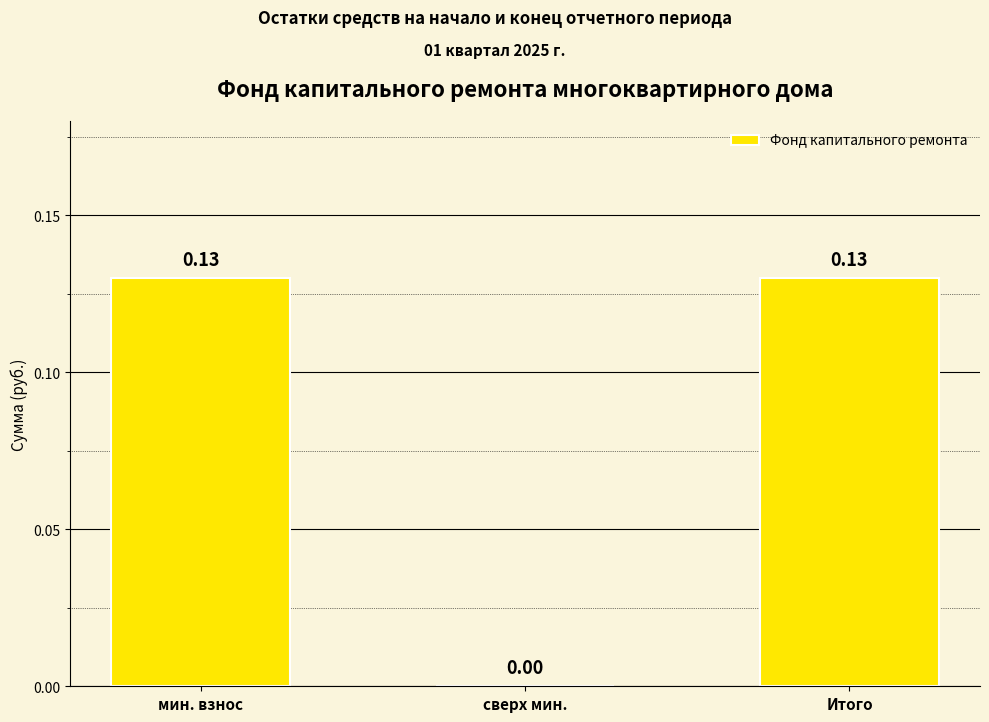

Between сверх мин. and мин. взнос, which is larger?

мин. взнос